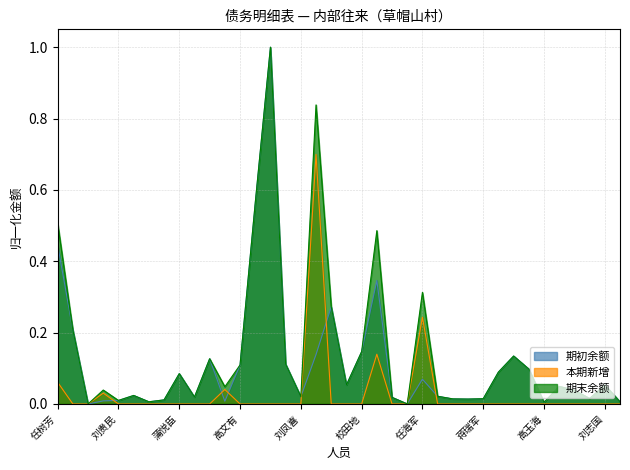

True or false: 期末余额 and 期初余额 intersect in this chart.

False